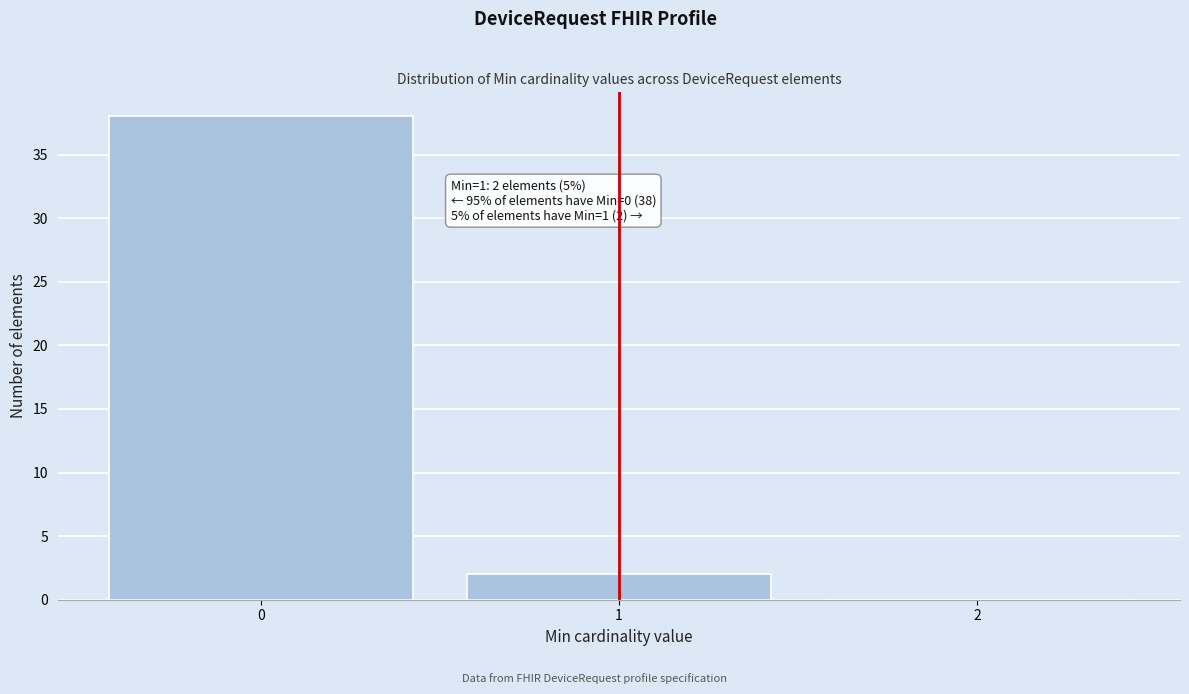

Which range on the x-axis has the tallest bar?

-0.5 to 0.5